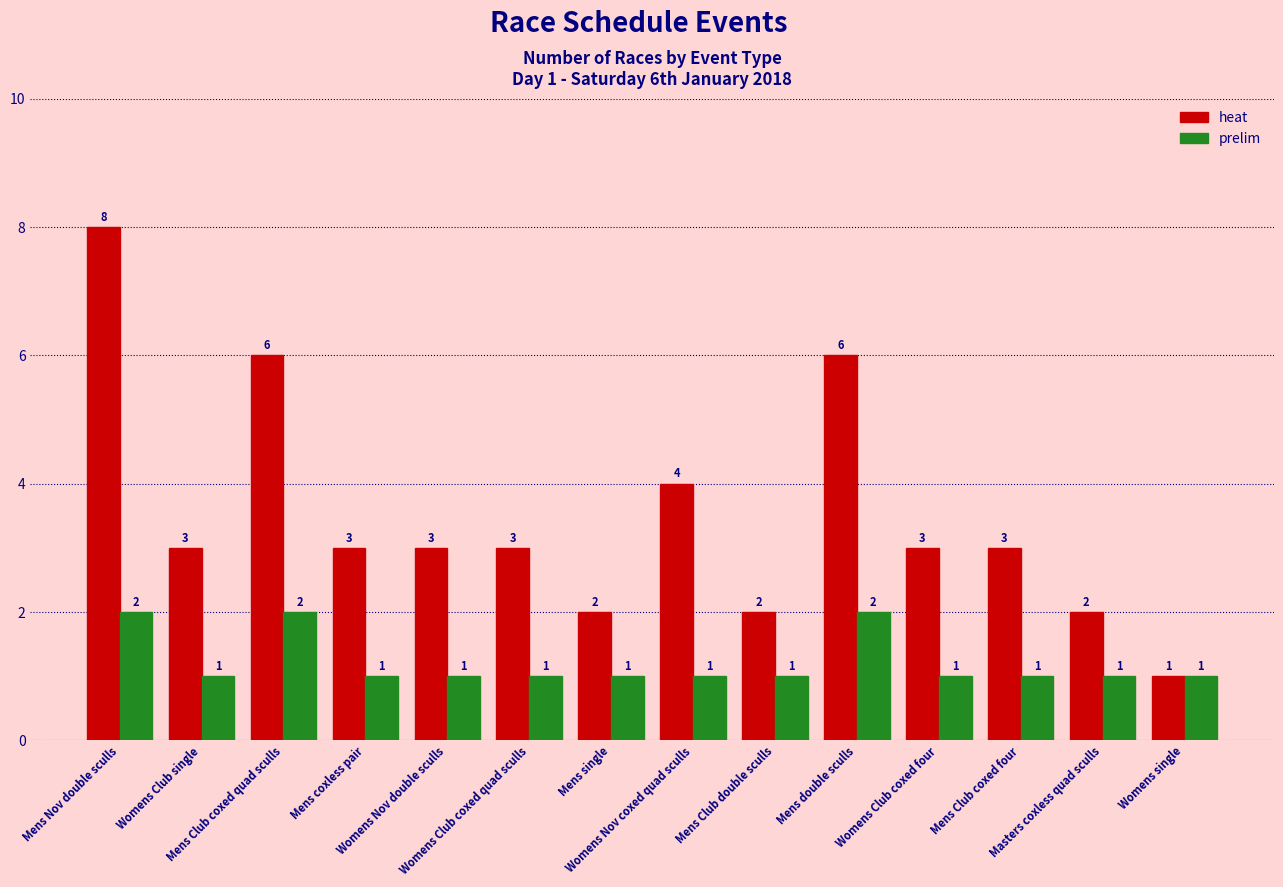

Which series changed the most between Mens Nov double sculls and Womens Club coxed four?

heat